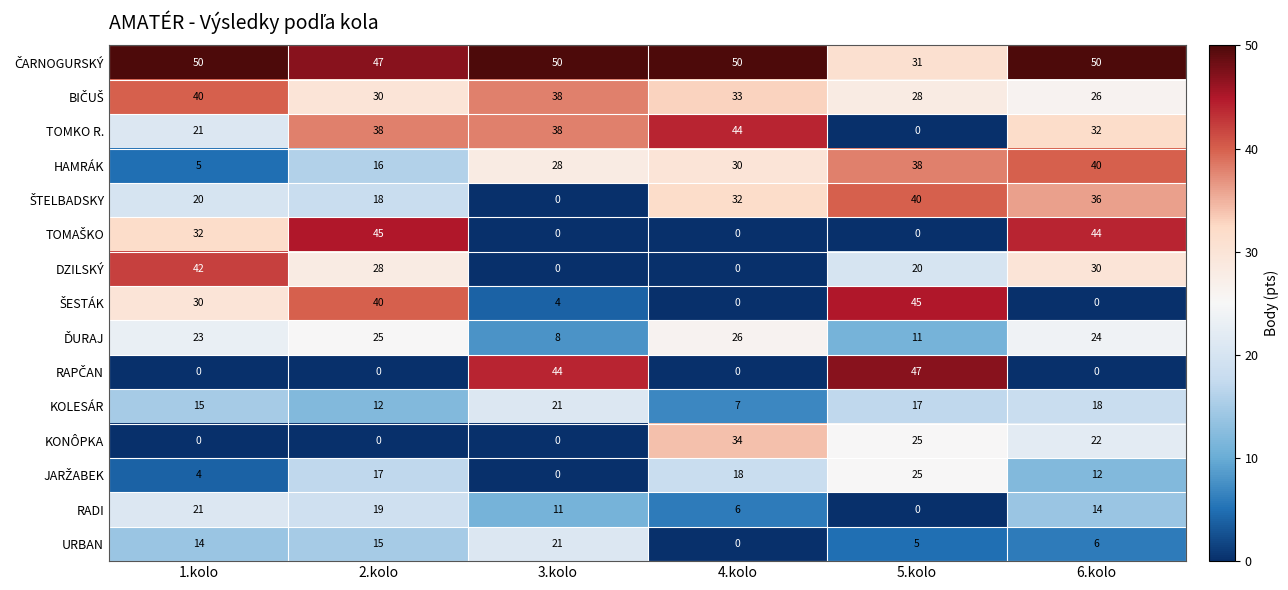

At which category is the sum across all series the highest?

6.kolo